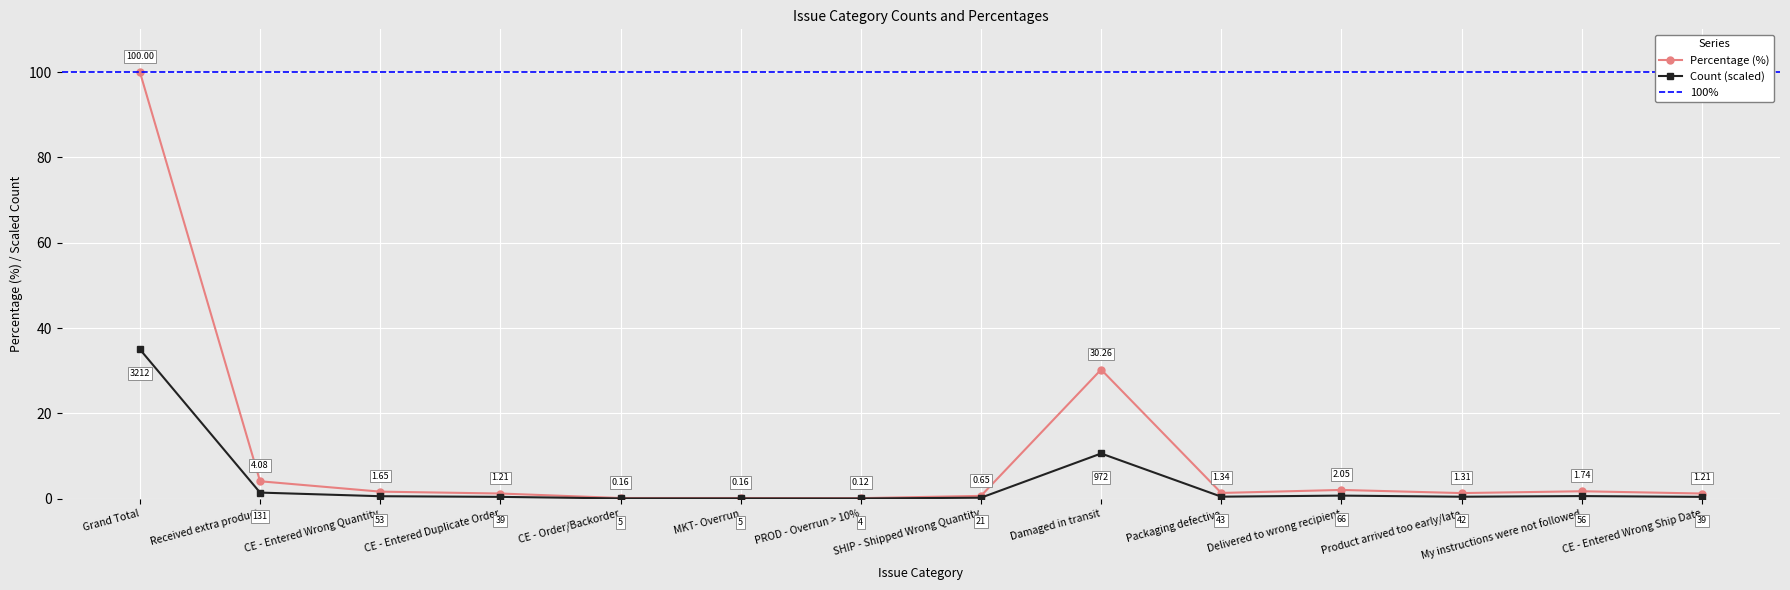

What is the value of the Count point at the 6th from the left?

0.1